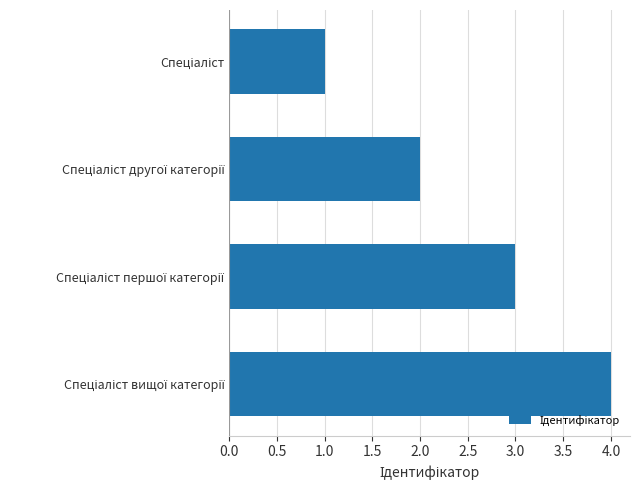

What is the maximum value shown in the chart?

4